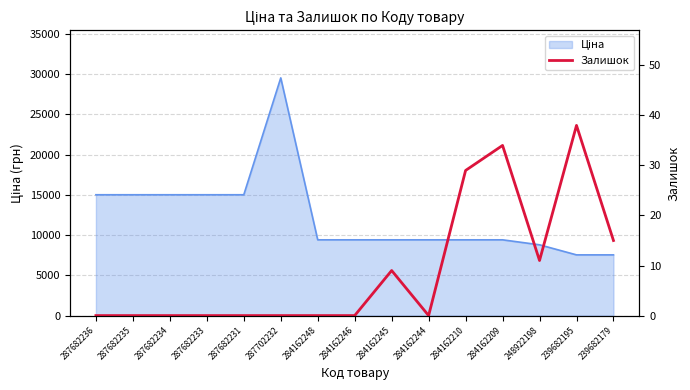

Count the values in the range 0 to 15.

12